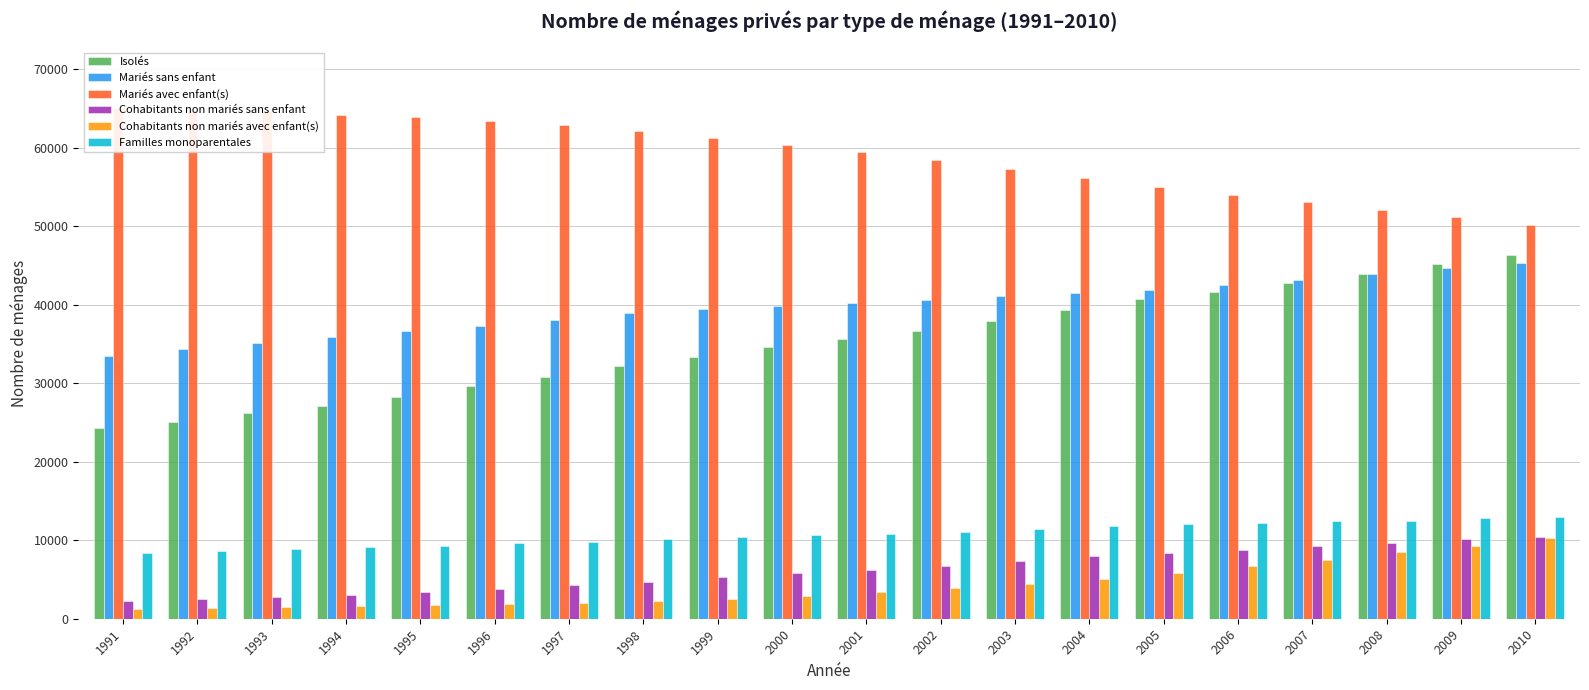

What are all the series names shown in the legend?

Isolés, Mariés sans enfant, Mariés avec enfant(s), Cohabitants non mariés sans enfant, Cohabitants non mariés avec enfant(s), Familles monoparentales